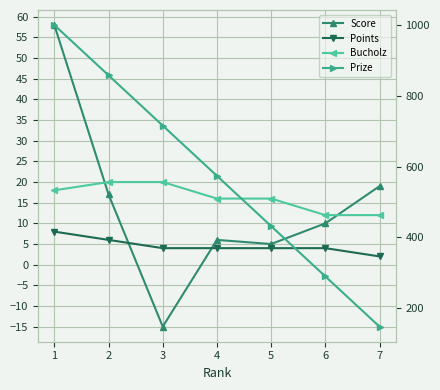

What are all the series names shown in the legend?

Score, Points, Bucholz, Prize